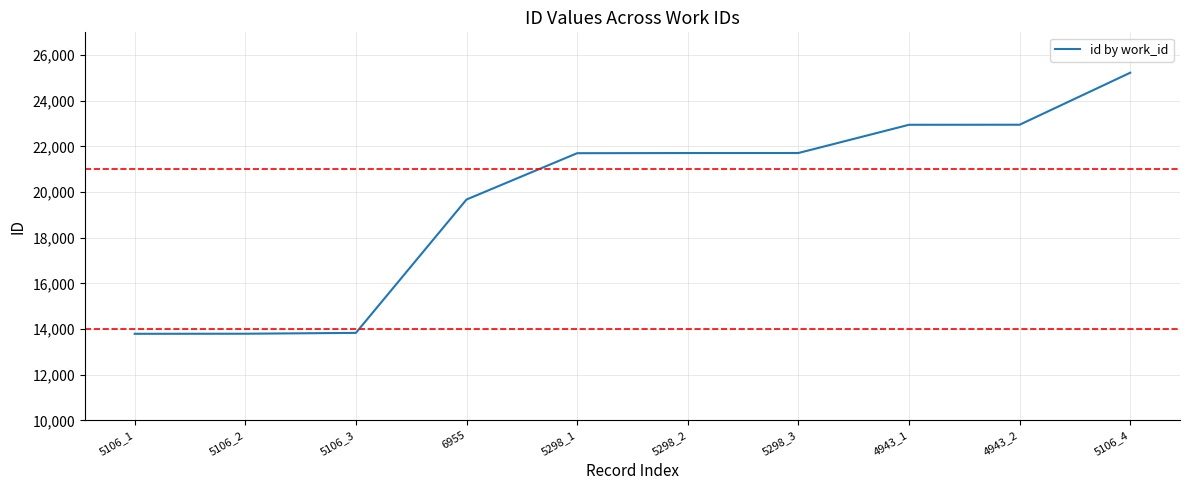

What is the average value?

19736